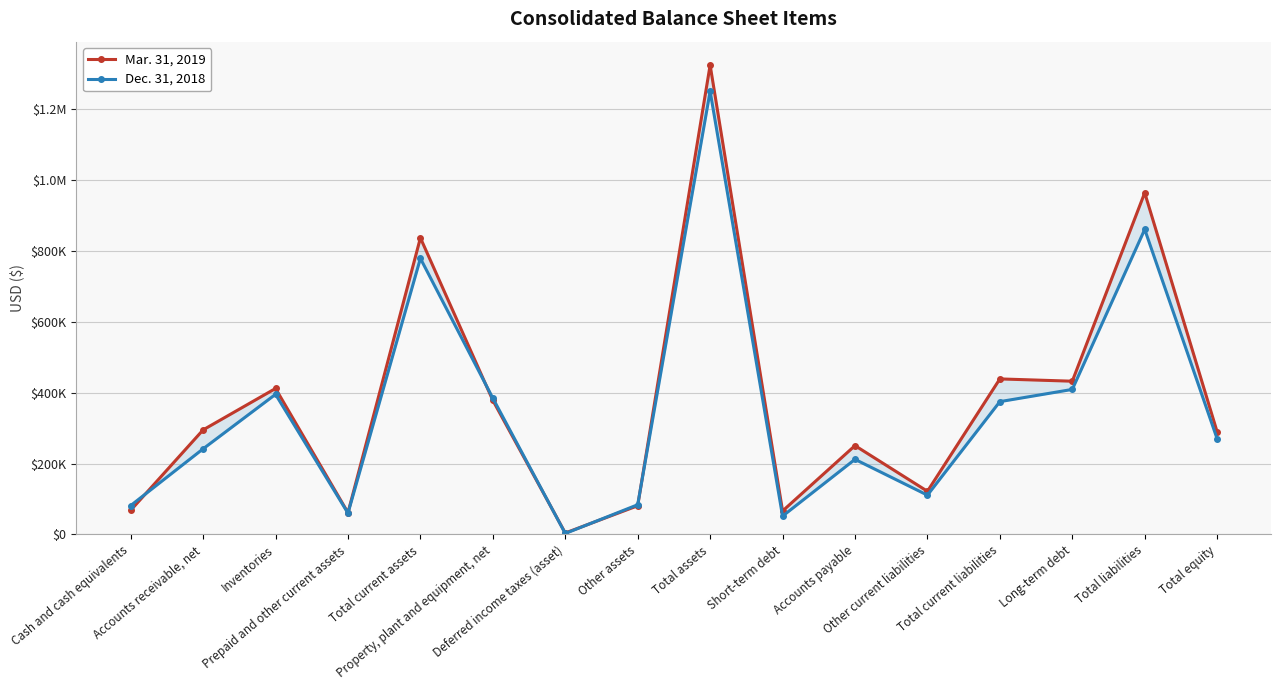

True or false: Mar. 31, 2019 has a value of 145990 at Total equity.

False